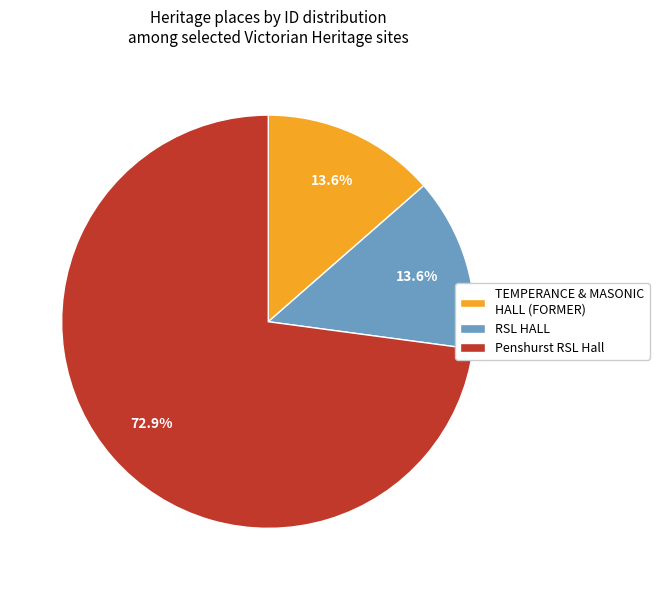

Does any single category account for the majority?

Yes